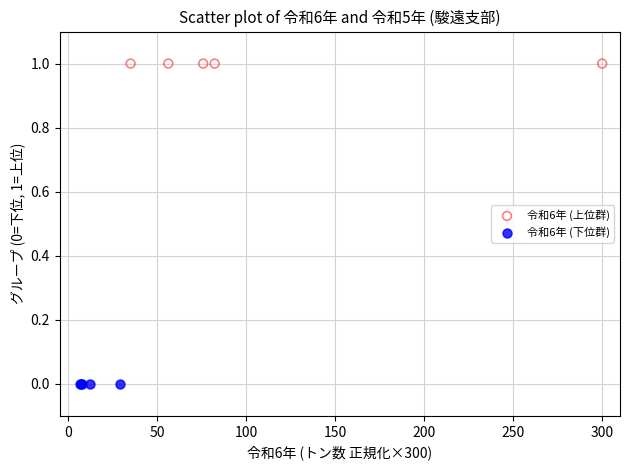

Which series contains the highest Y value?

令和6年 (上位群)